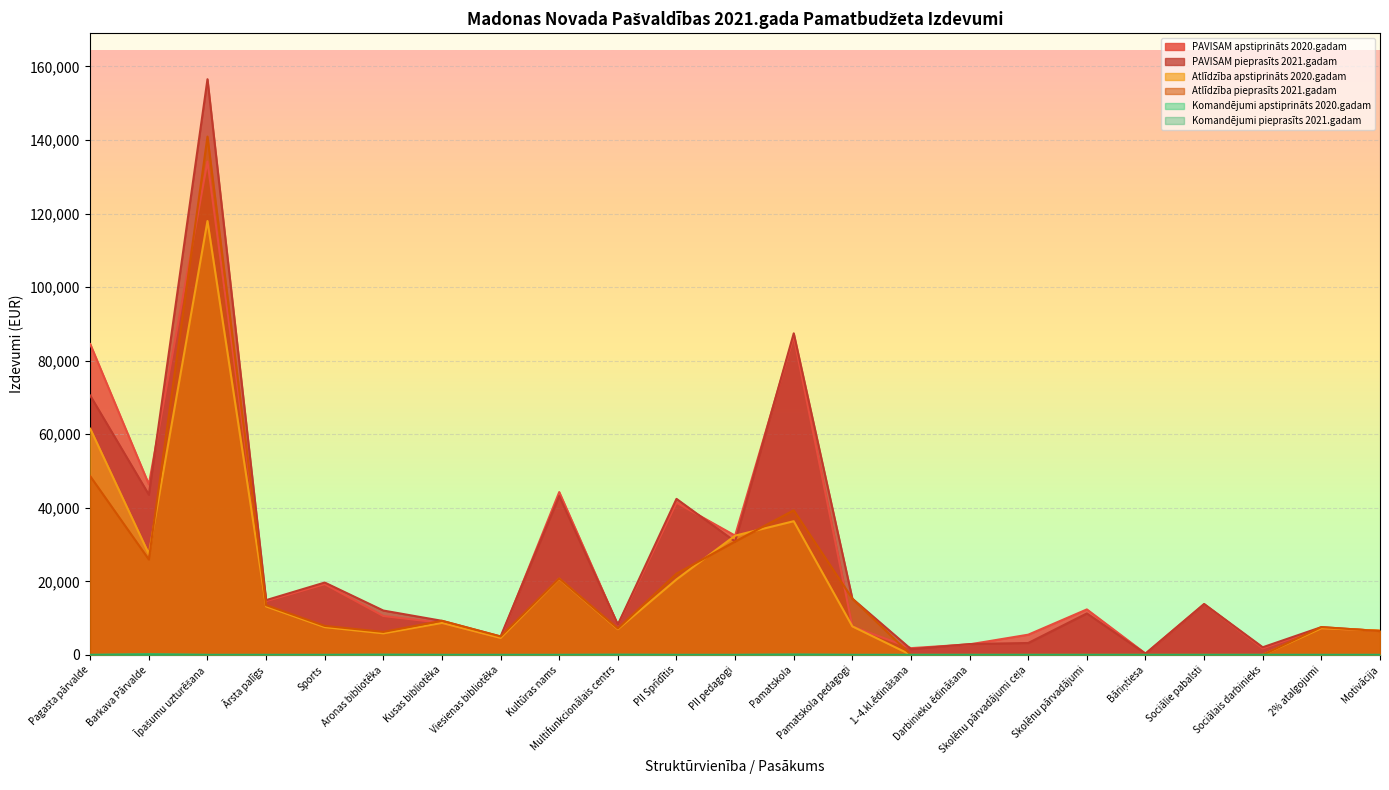

The Atlīdzība apstiprināts 2020.gadam series shows 7248 at 2% atalgojumi. True or false?

True